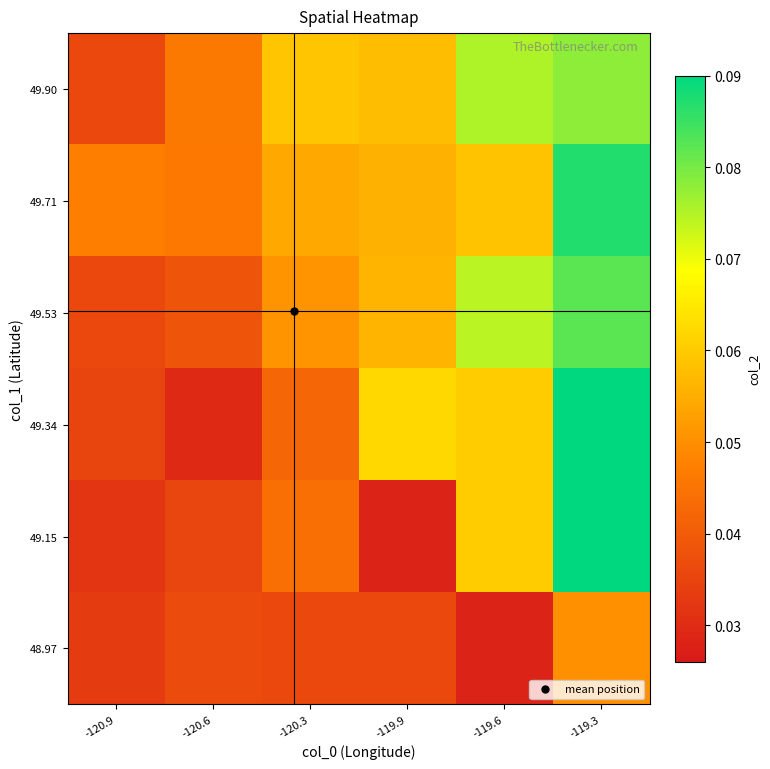

Reading left to right, what are all the values shown in this chart?

48.97: -120.9=0.0	-120.6=0.0	-120.3=0.0	-119.9=0.0	-119.6=0.0	-119.3=0.1
49.15: -120.9=0.0	-120.6=0.0	-120.3=0.0	-119.9=0.0	-119.6=0.1	-119.3=0.1
49.34: -120.9=0.0	-120.6=0.0	-120.3=0.0	-119.9=0.1	-119.6=0.1	-119.3=0.1
49.53: -120.9=0.0	-120.6=0.0	-120.3=0.1	-119.9=0.1	-119.6=0.1	-119.3=0.1
49.71: -120.9=0.0	-120.6=0.0	-120.3=0.1	-119.9=0.1	-119.6=0.1	-119.3=0.1
49.90: -120.9=0.0	-120.6=0.0	-120.3=0.1	-119.9=0.1	-119.6=0.1	-119.3=0.1